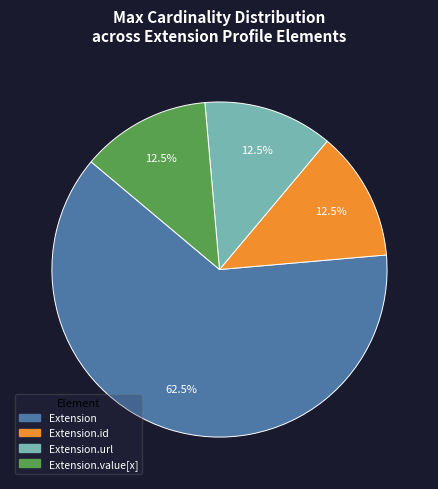

Is there any slice that represents more than half of the pie?

Yes